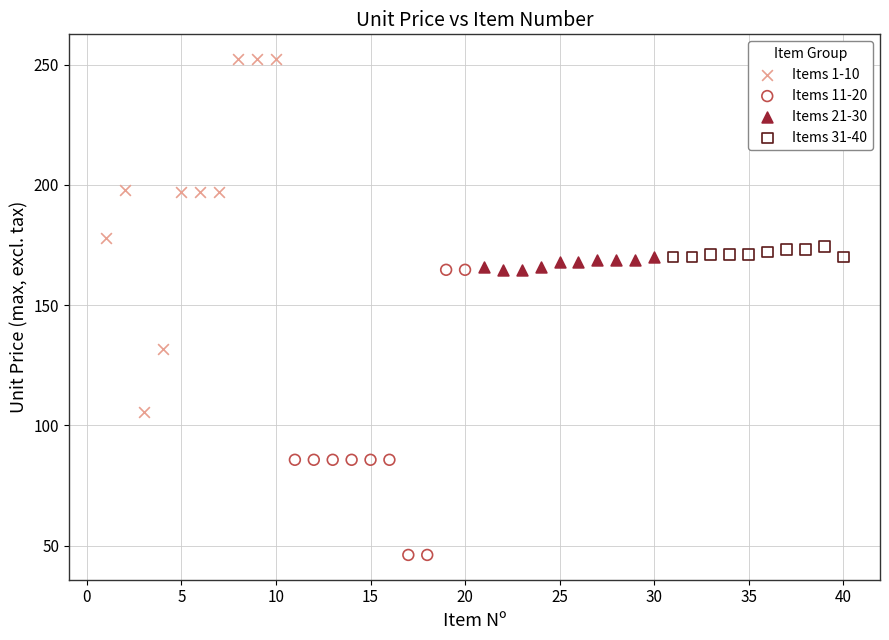

Which series has the widest spread of Y values?

Items 1-10